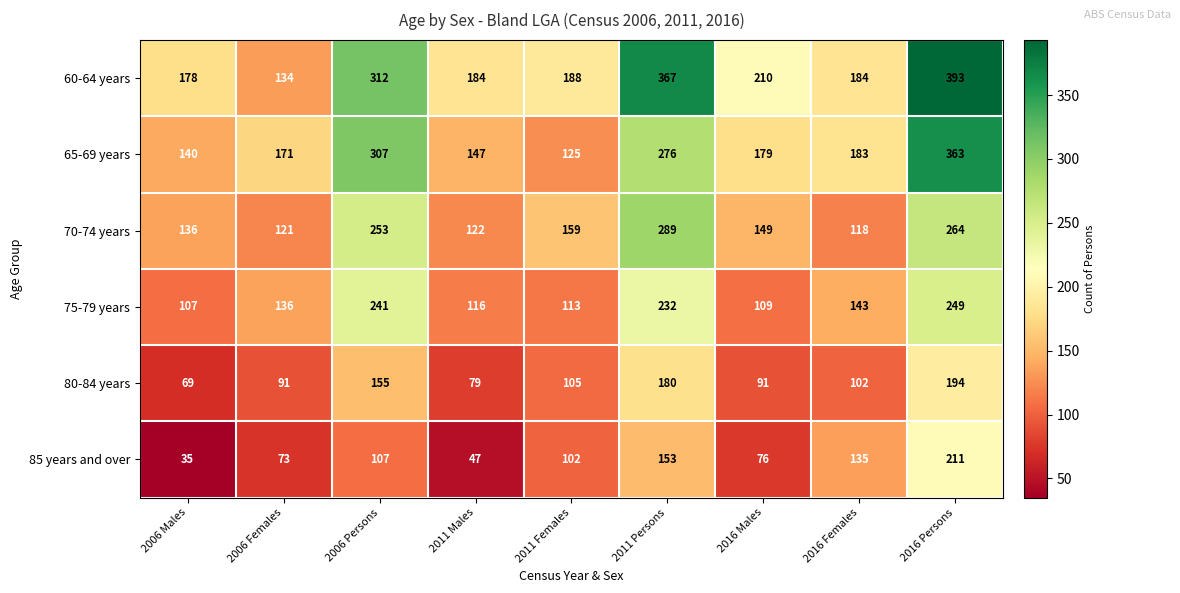

Which label corresponds to the smallest value in the chart?

2006 Males